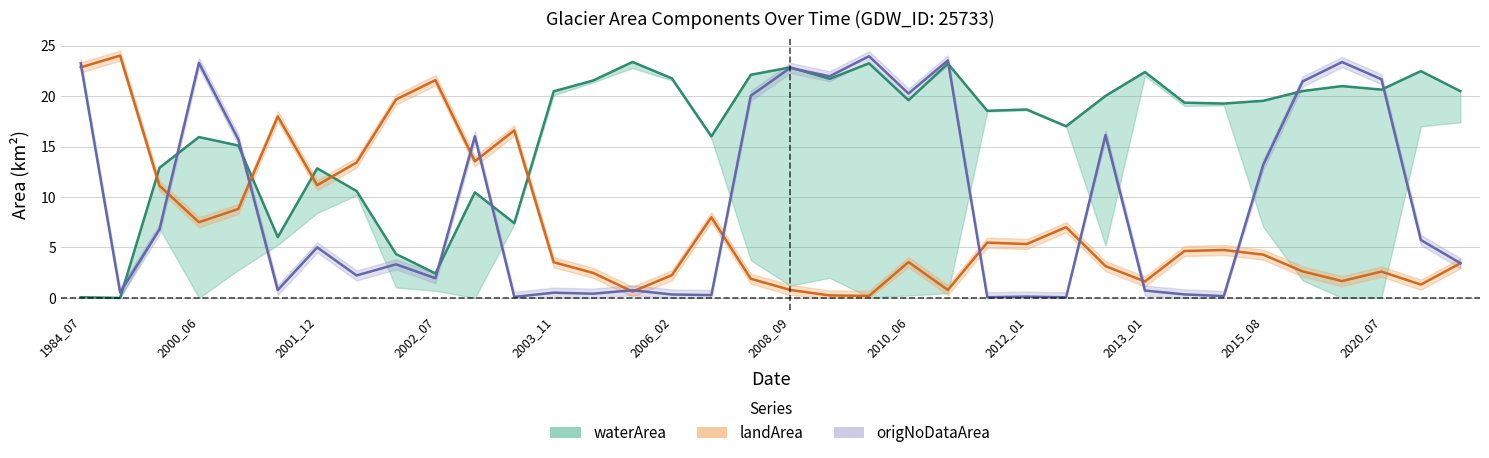

Which series has the largest total across all categories?

waterArea